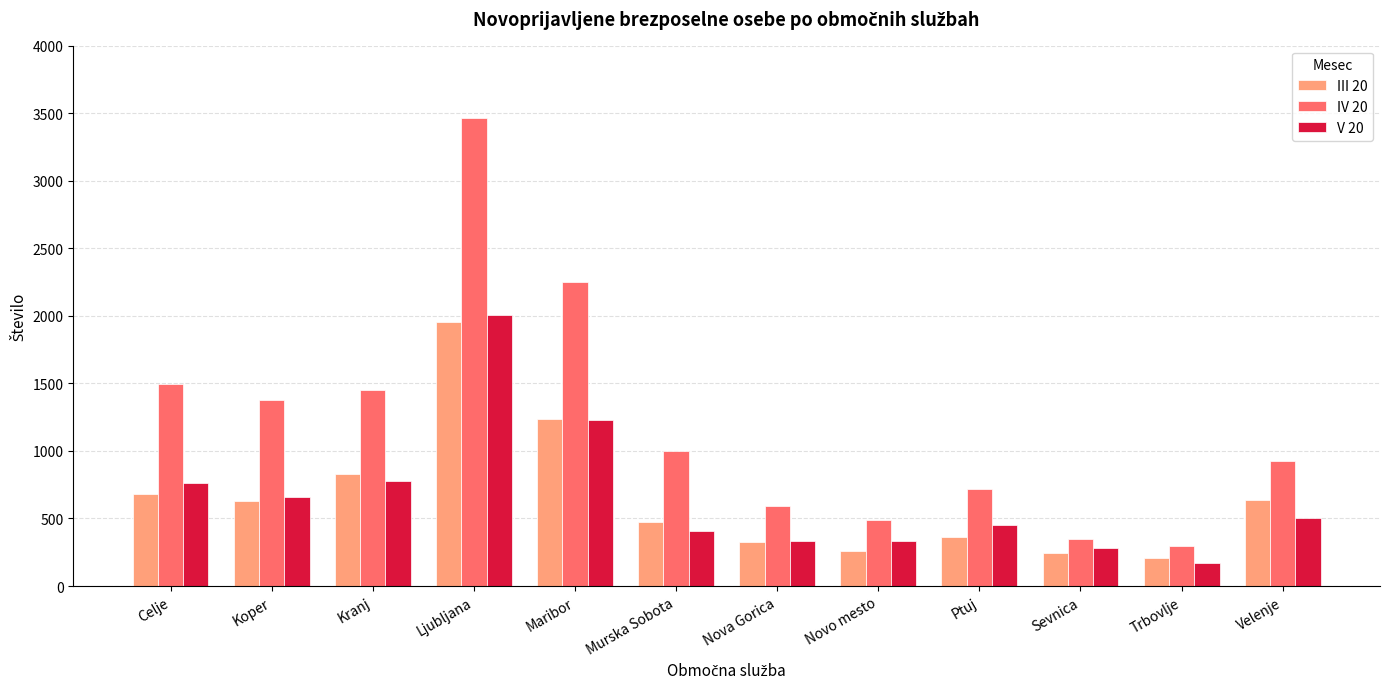

Which series has the largest range (max minus min)?

IV 20